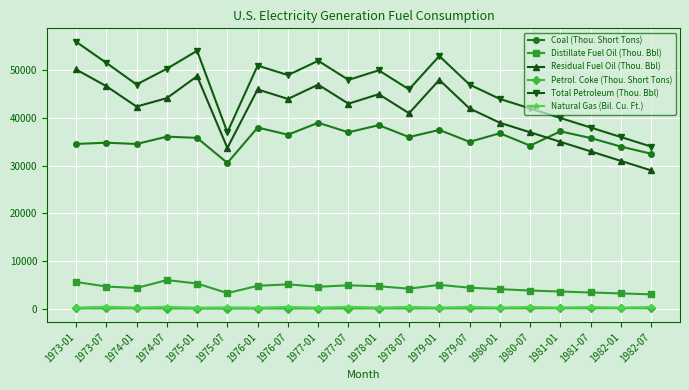

What is the spread (max minus min) of values at 1981-01?

39935.0